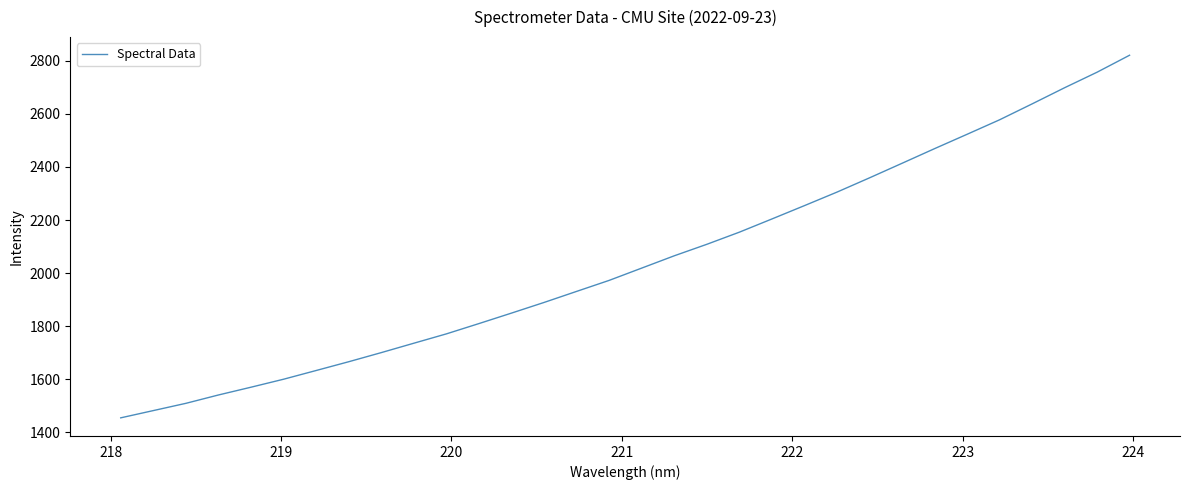

What is the smallest value displayed?

1454.7